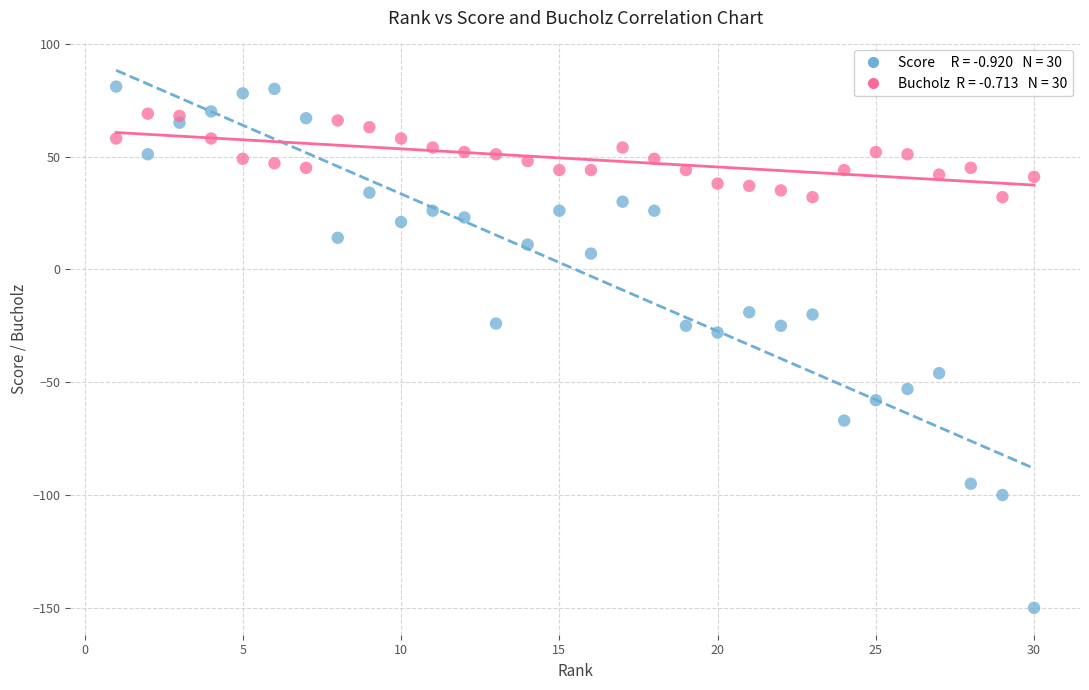

Across all data points, what is the range of Y values (max minus min)?

231